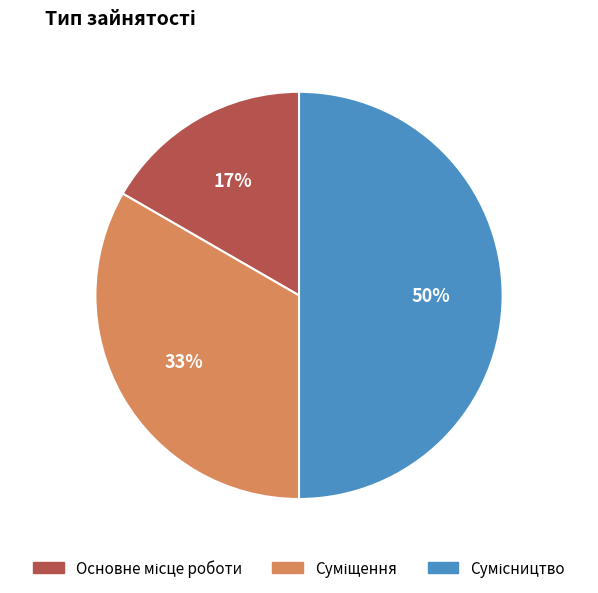

To the nearest percent, what is the average slice percentage?

33%